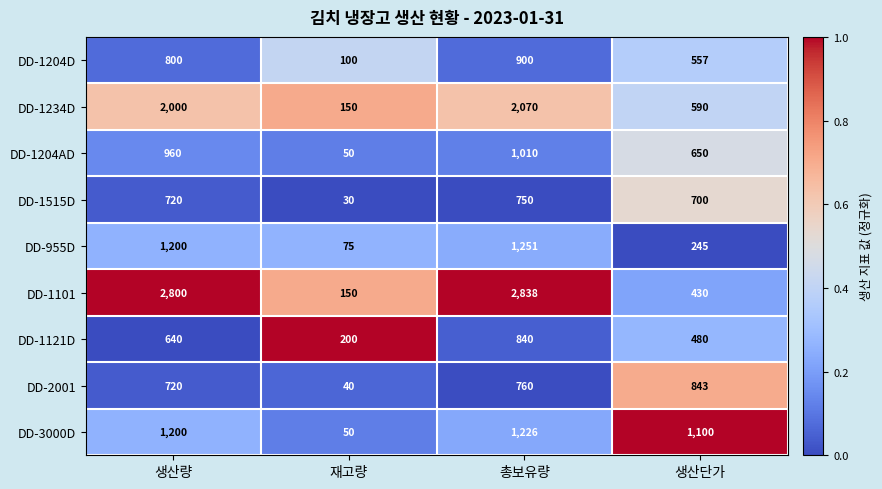

The DD-1515D series shows 700 at 생산단가. True or false?

True